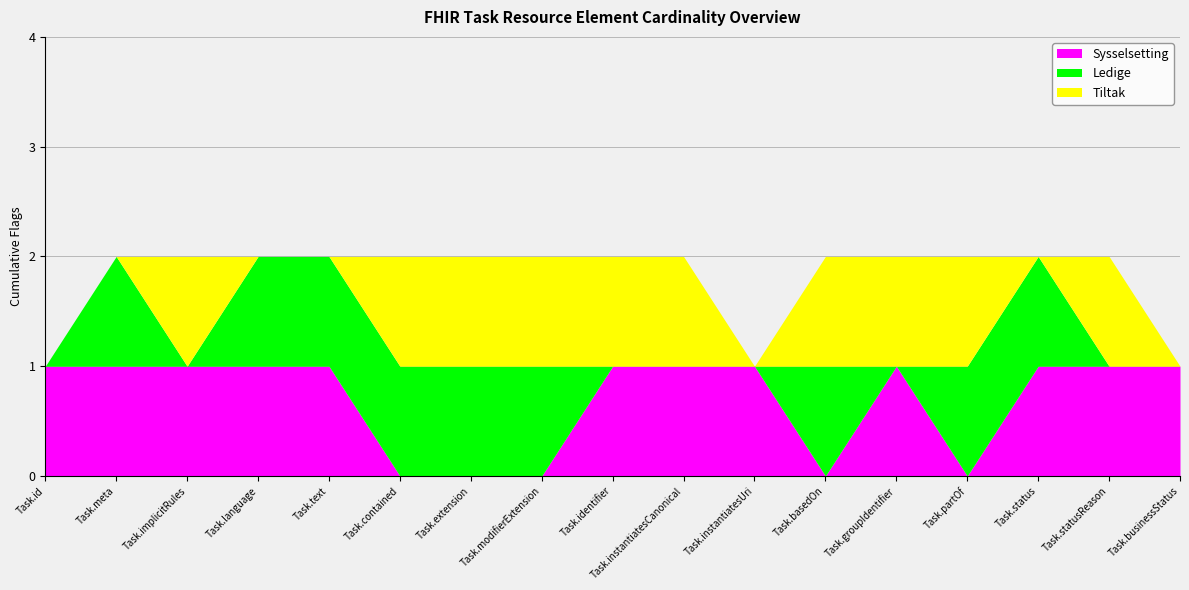

Where is the first local maximum for Sysselsetting?

Task.groupIdentifier